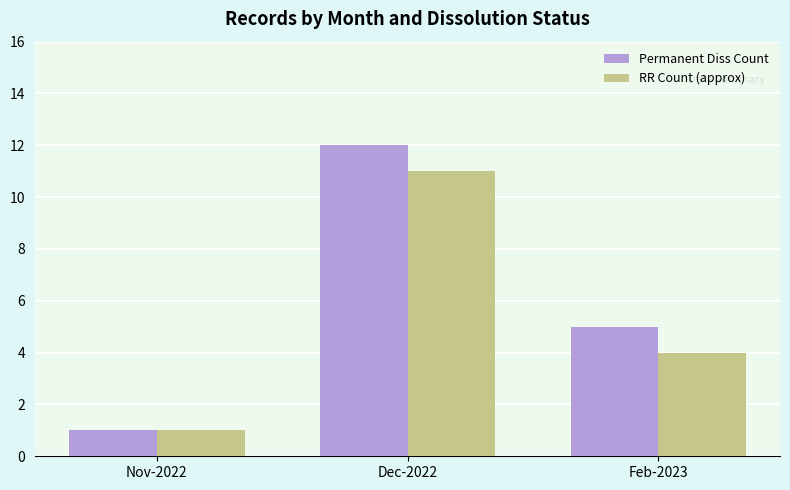

What is the label of the 2nd bar from the right?

Dec-2022